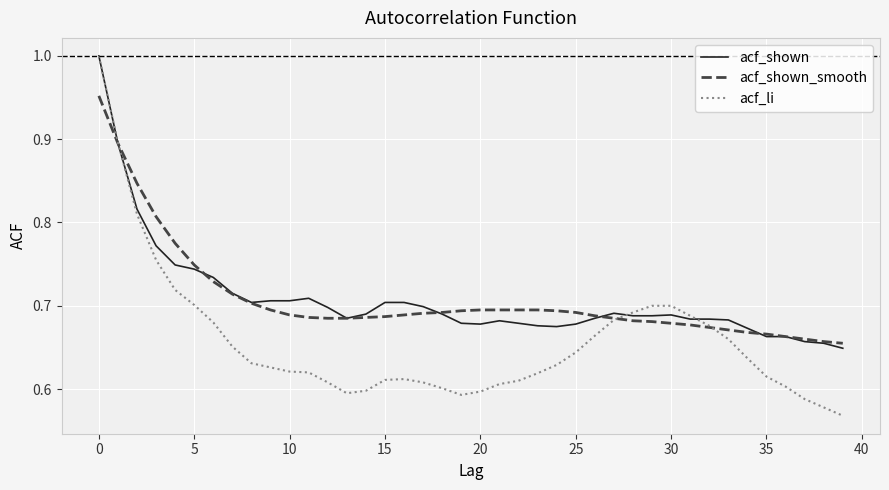

Which series has the largest range (max minus min)?

acf_li